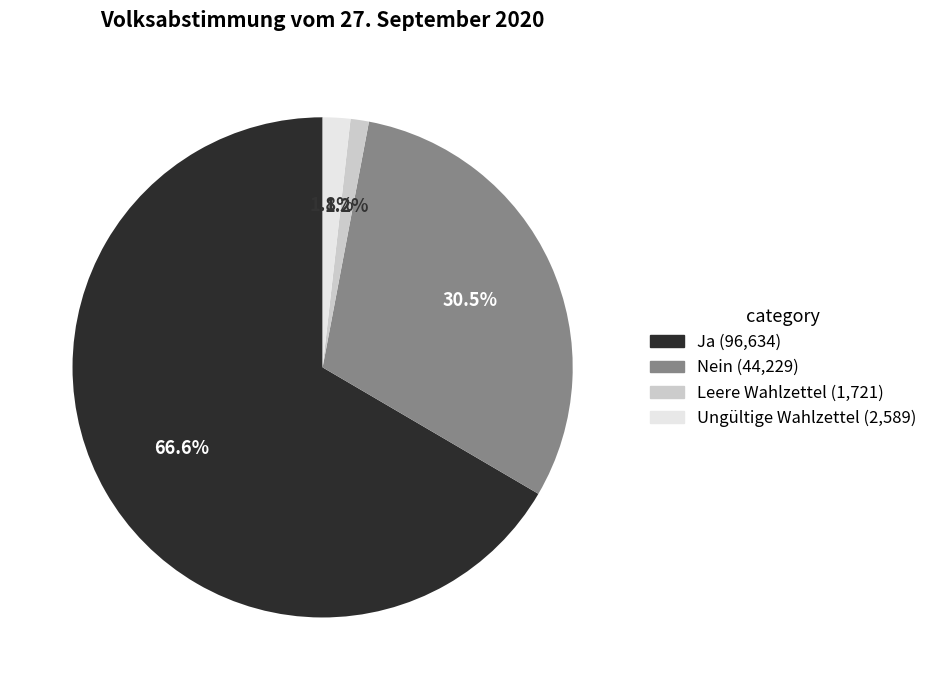

Is there a majority slice in this chart?

Yes